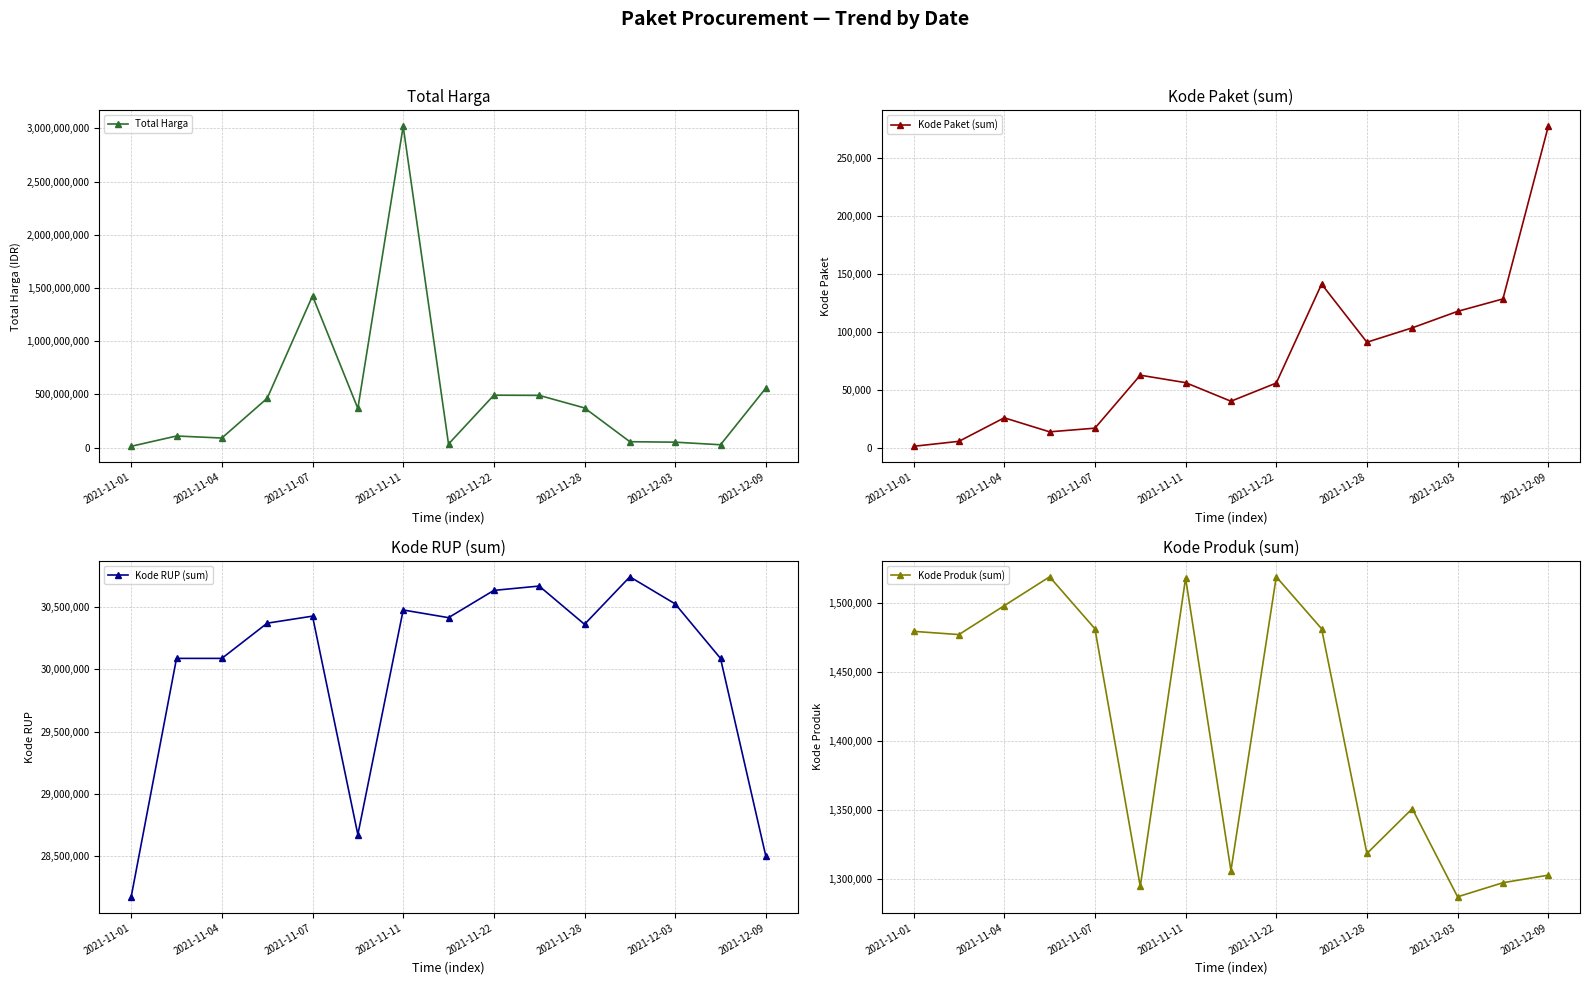

The Total Harga series shows 55963085 at 2021-11-07. True or false?

False